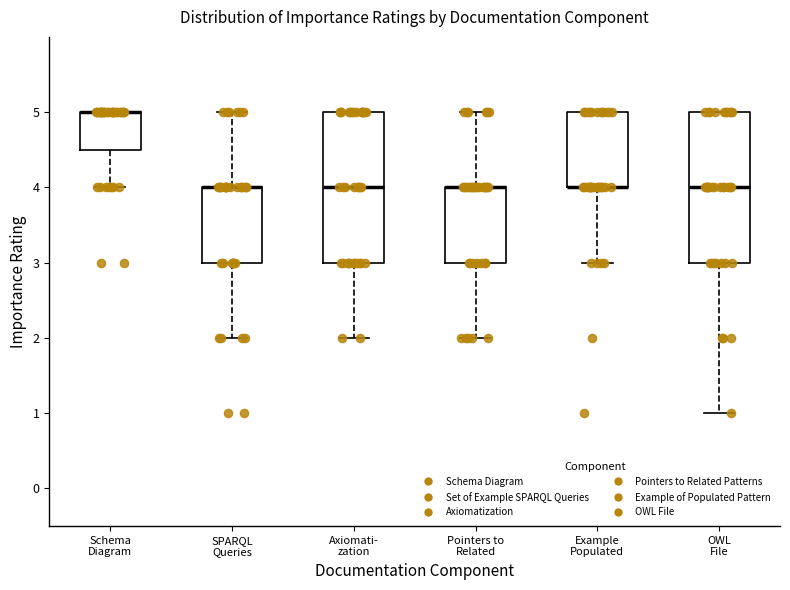

Where does the lower whisker of the box for Example Populated end on the y-axis? The values are not printed on the chart, so give them approximately, as read against the axis.

3.0